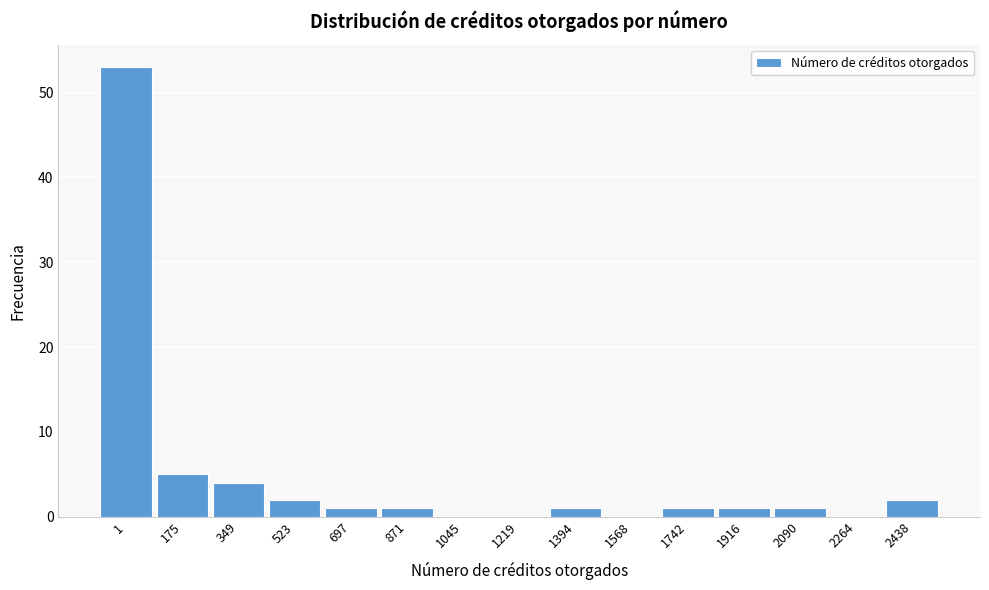

Reading left to right, list all the values displayed in this chart.

1=53	175=5	349=4	523=2	697=1	871=1	1045=0	1219=0	1394=1	1568=0	1742=1	1916=1	2090=1	2264=0	2438=2